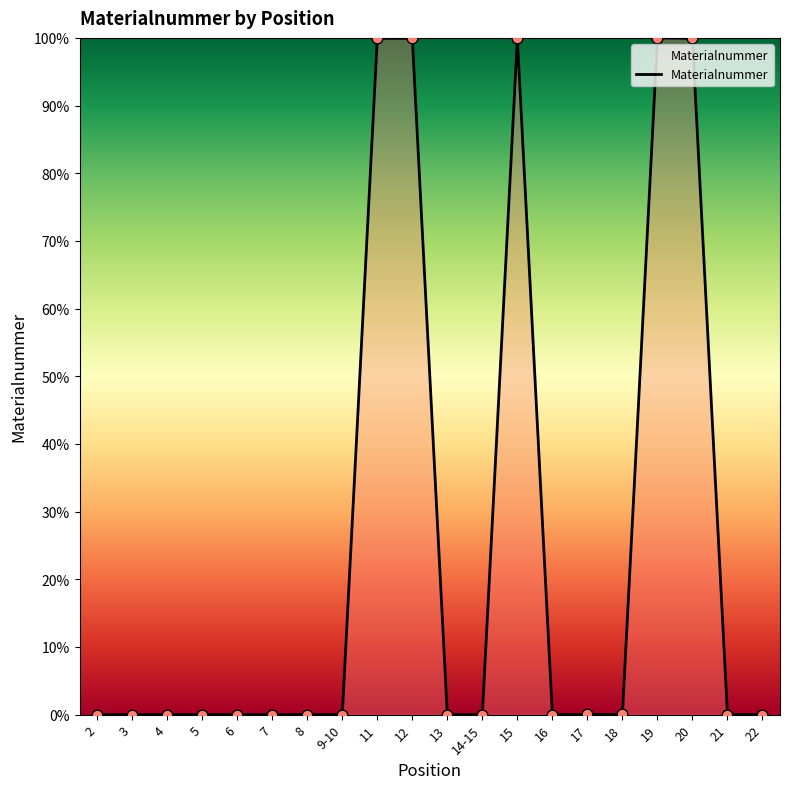

Is it true that the value at 19 is 148.4?

False